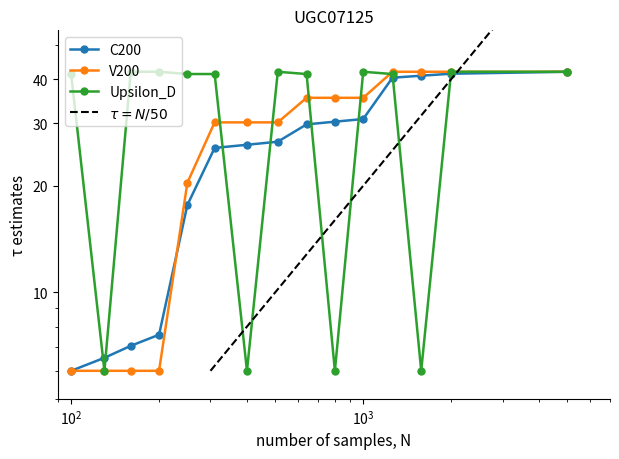

The value of Upsilon_D at 8 is 42.0. True or false?

True